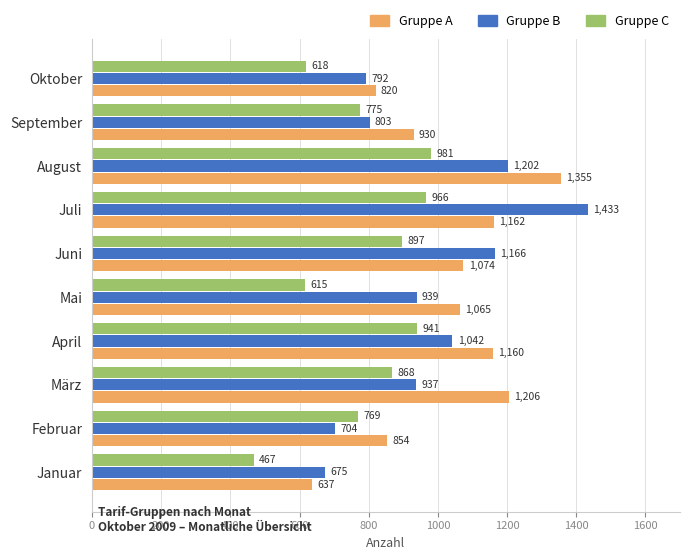

What is the sum of the Gruppe C values at März and April?

1809